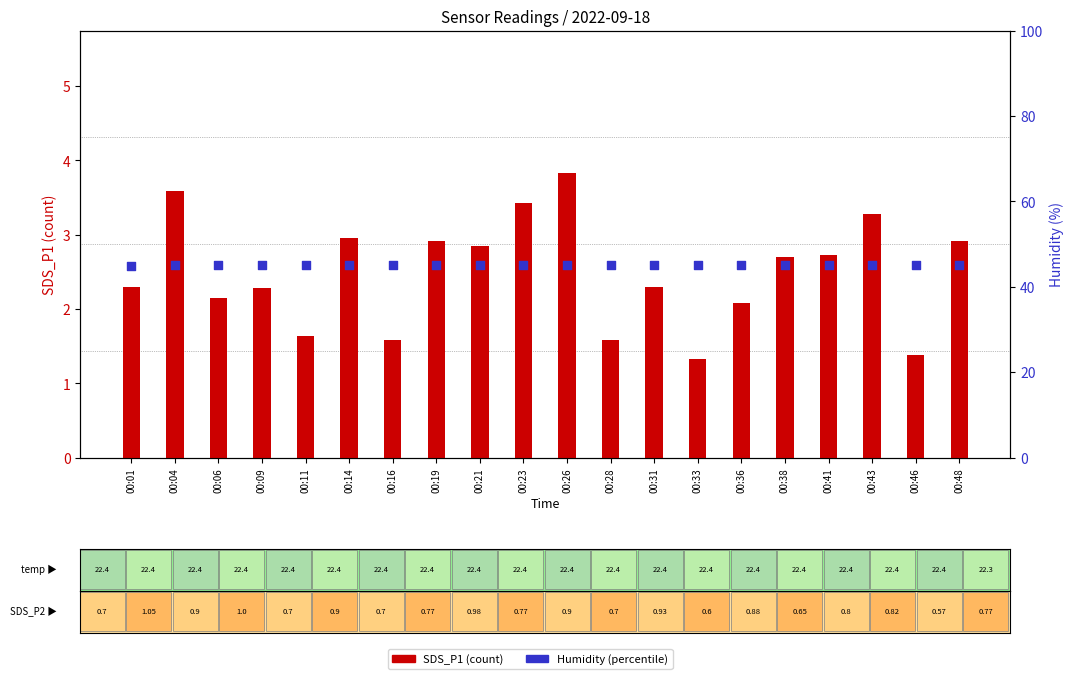

Is the value of SDS_P1 at 00:48 greater than the value of Humidity at 00:38?

No